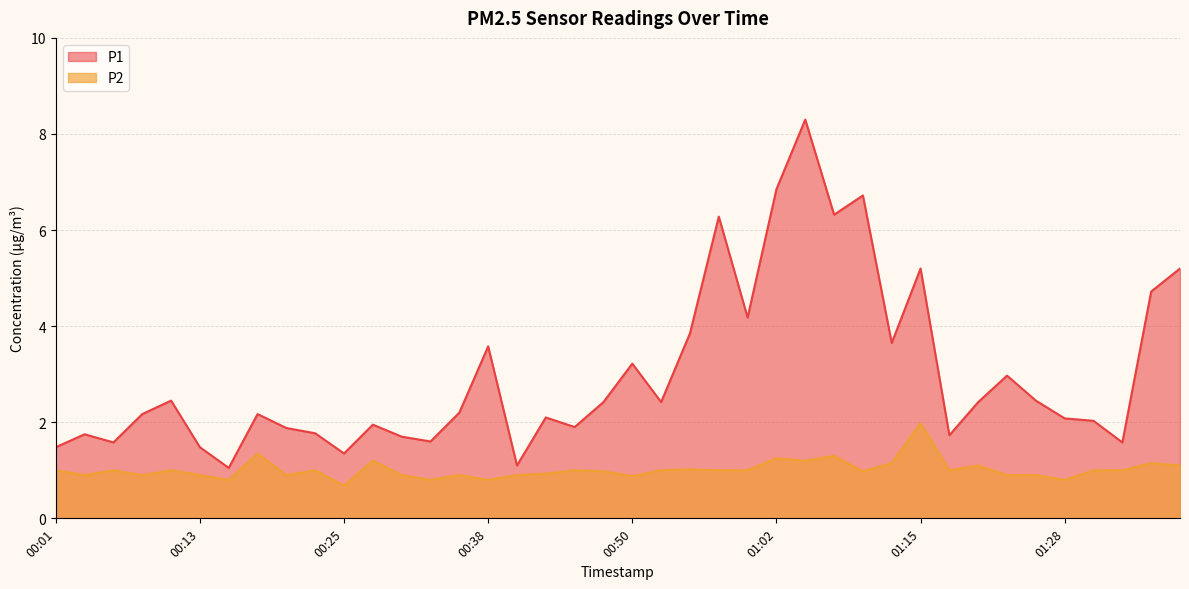

At which label does P2 reach its minimum?

00:25